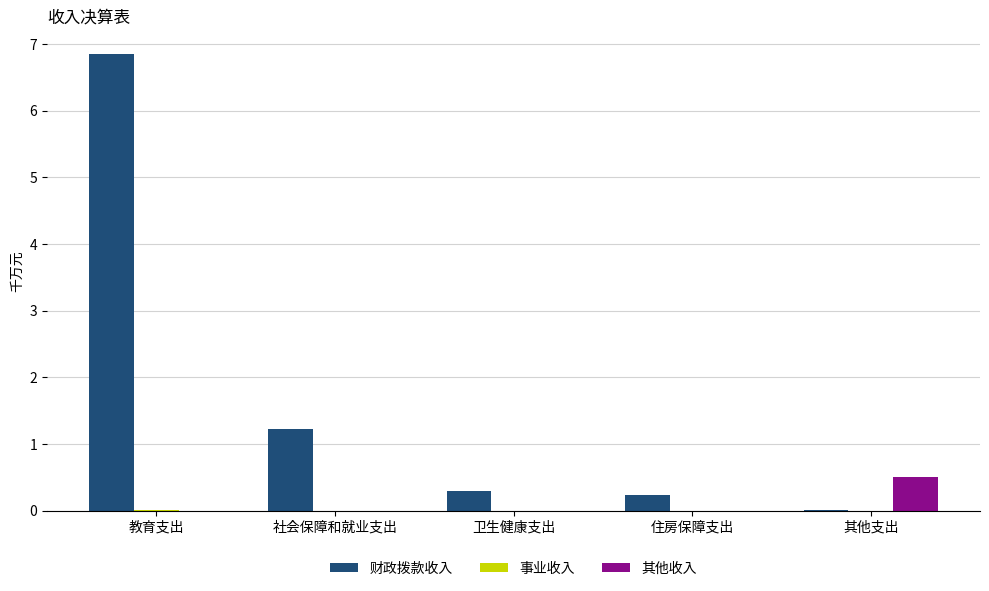

Which series has the largest total across all categories?

财政拨款收入